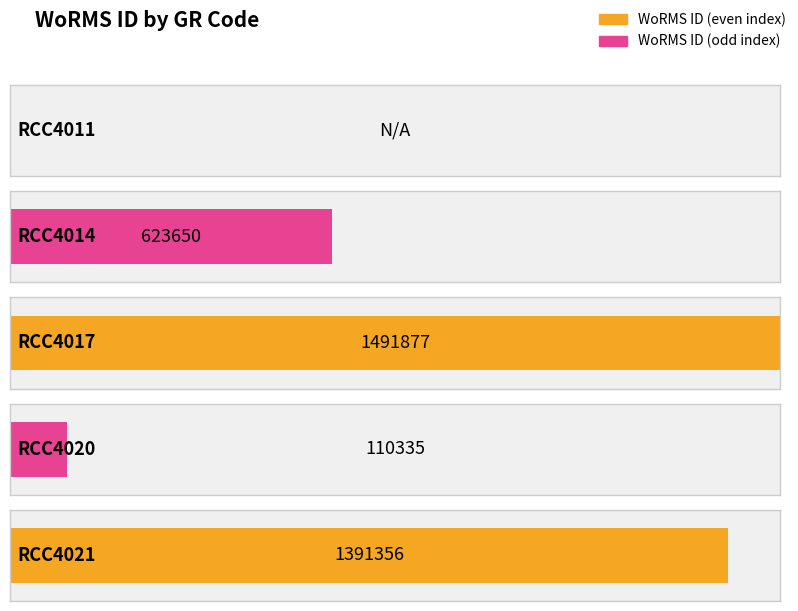

What value does the data have at RCC4020?

110335